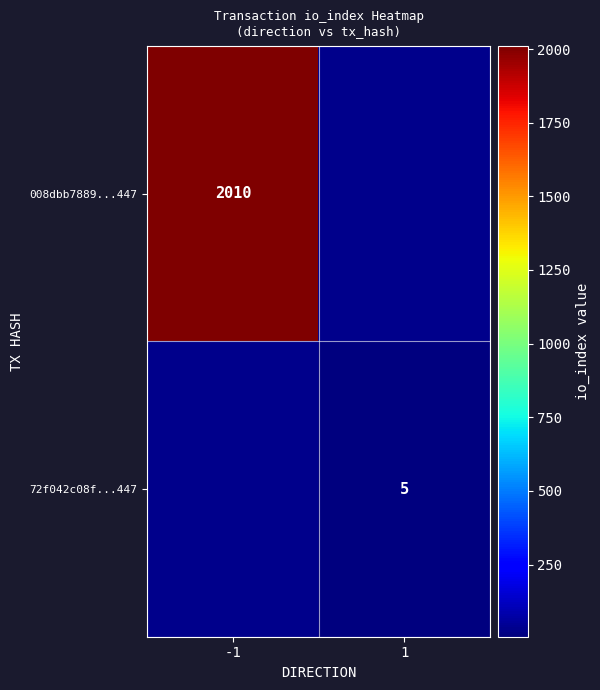

Is it true that 72f042c08f...447 equals 3 at 1?

False